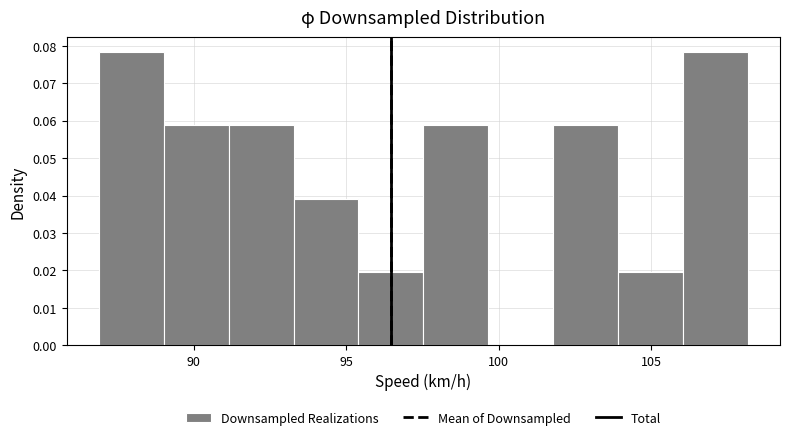

How tall is the bar that spans 95.5 to 97.5 on the x-axis? Neither the bar edges nor the heights are printed on the chart, so give them approximately, as read against the axes.

0.020